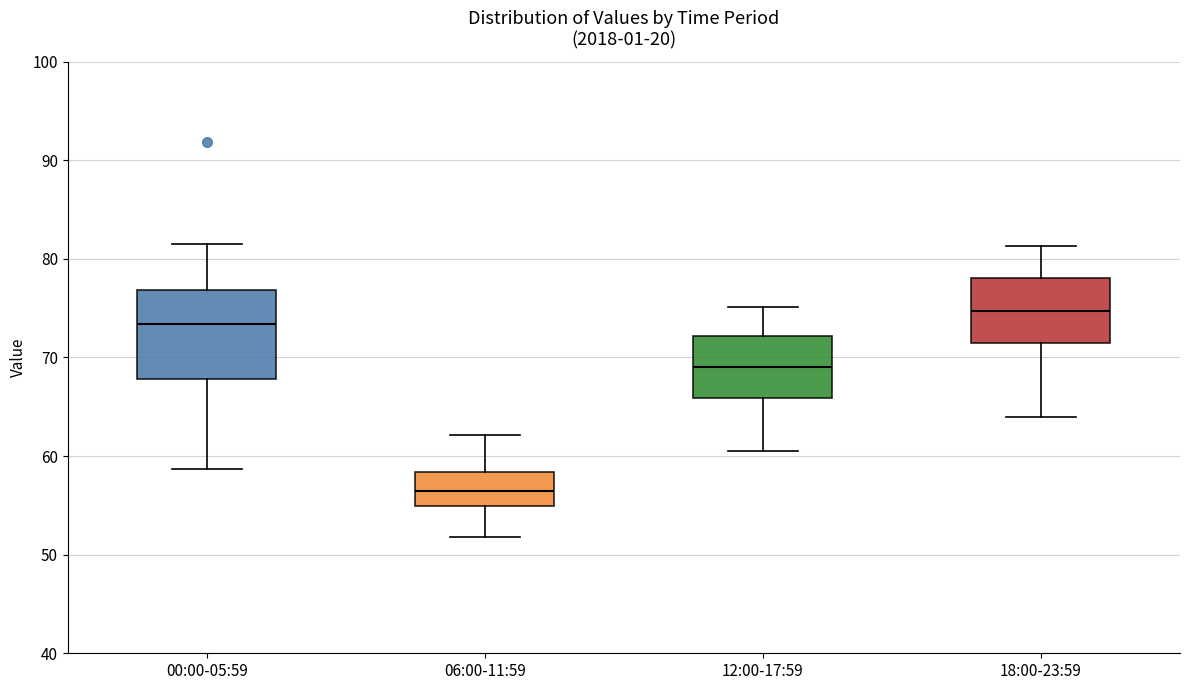

Which box is the tallest, from its lower edge to its upper edge?

00:00-05:59